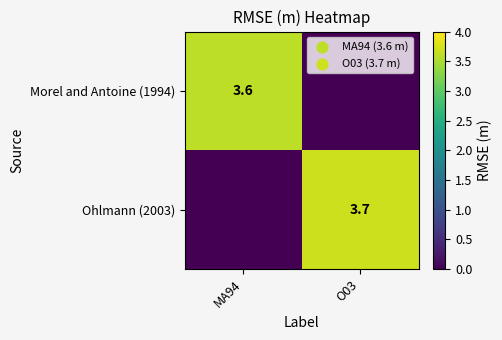

Is it true that Ohlmann (2003) equals 3.7 at O03?

True